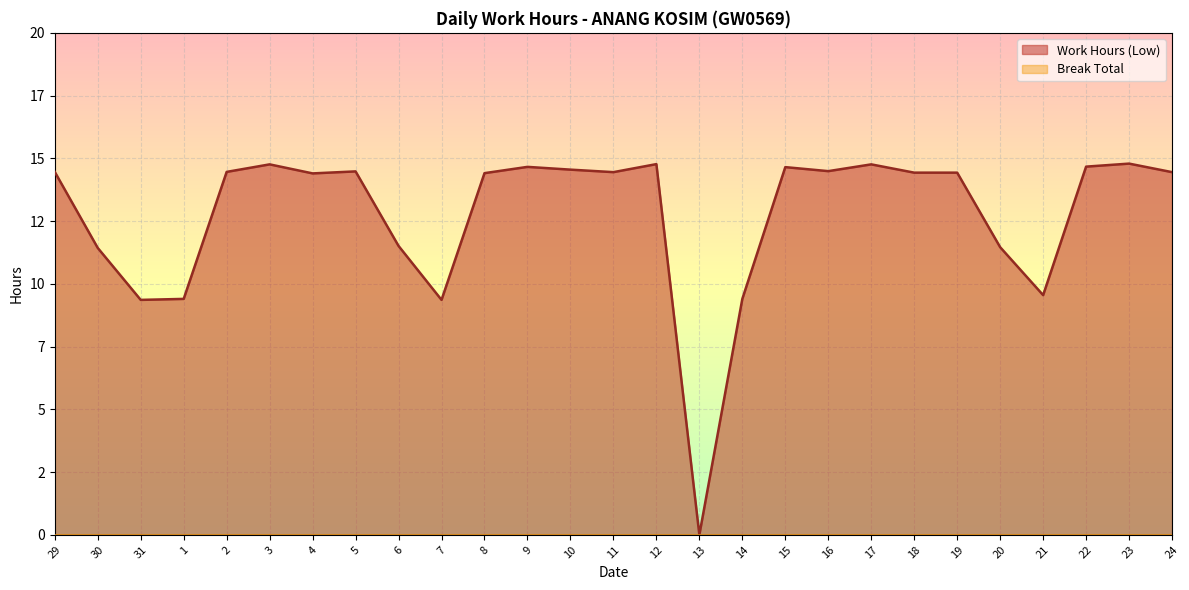

What is the difference between the second highest and minimum values?

14.8